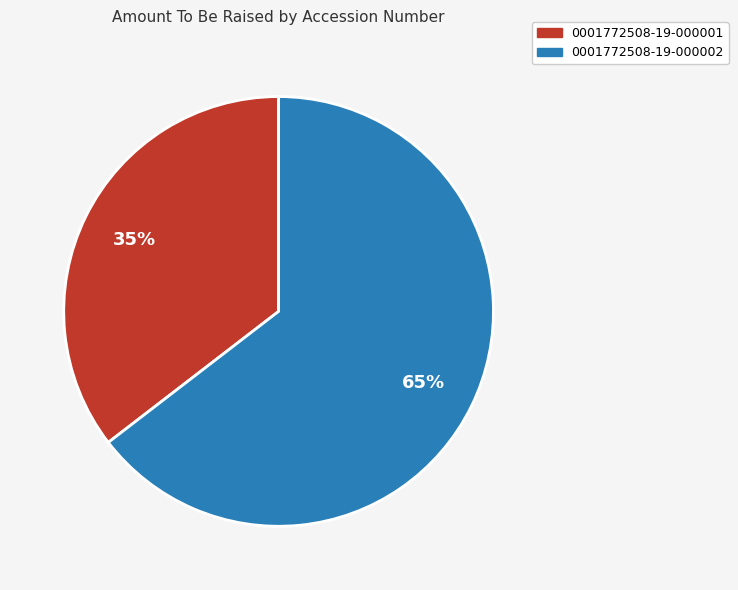

Which category has the biggest portion of the pie?

0001772508-19-000002